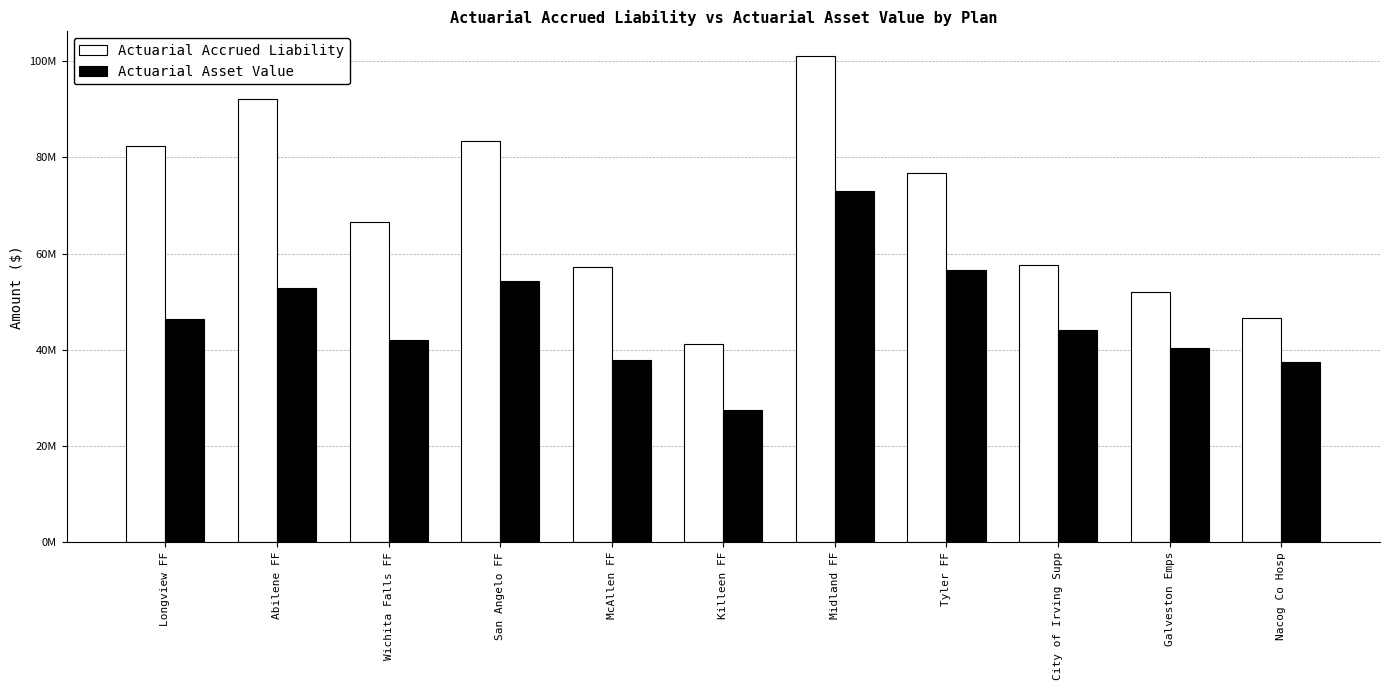

At which label does Actuarial Accrued Liability first exceed 66606164?

Longview FF